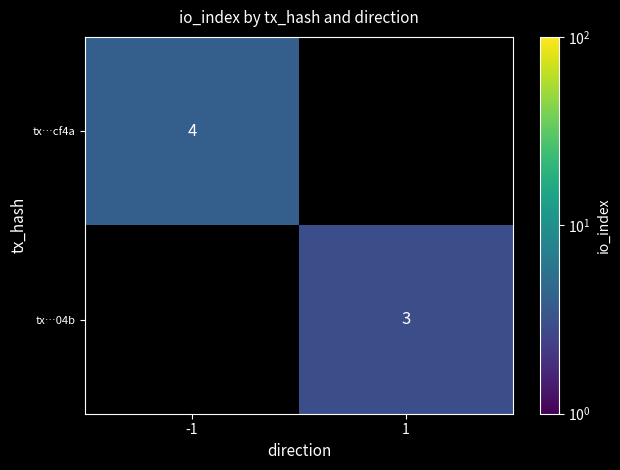

How many categories are shown in the chart?

2